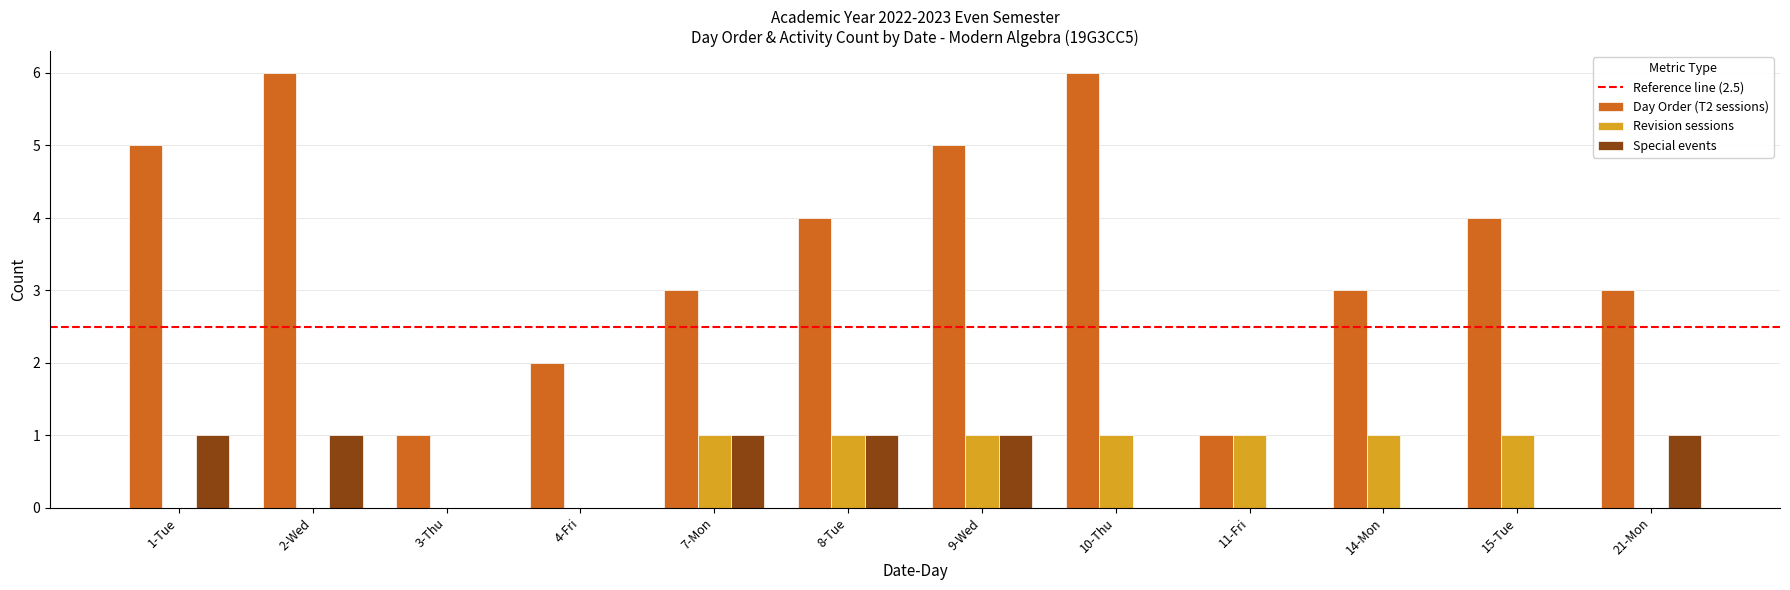

What is the maximum value shown in the chart?

6